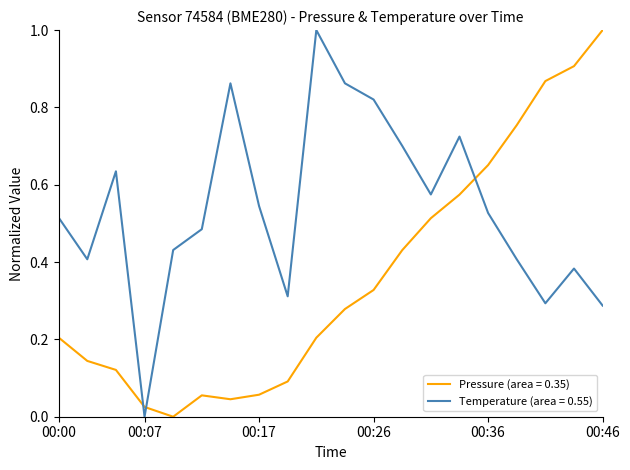

After their last crossing, which series has the higher values: Temperature (area = 0.55) or Pressure (area = 0.35)?

Pressure (area = 0.35)